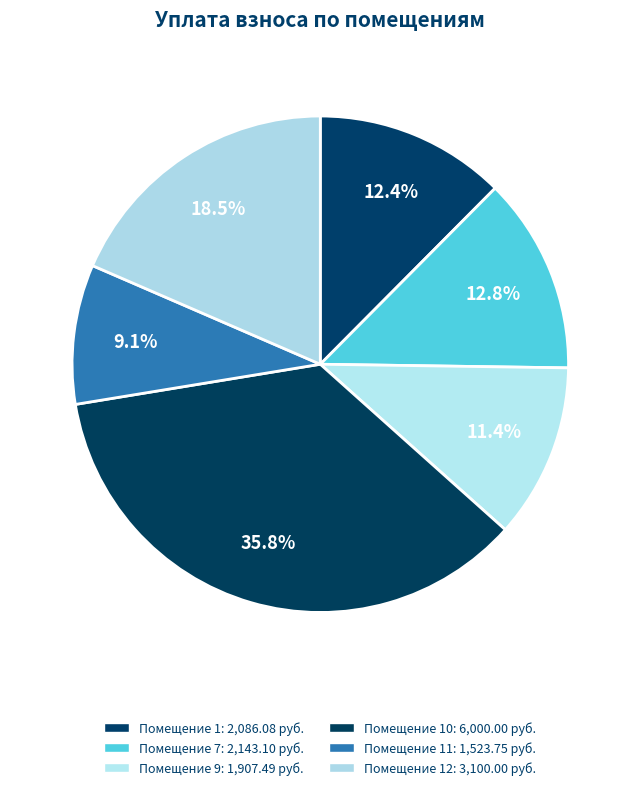

How many segments does this pie chart have?

6